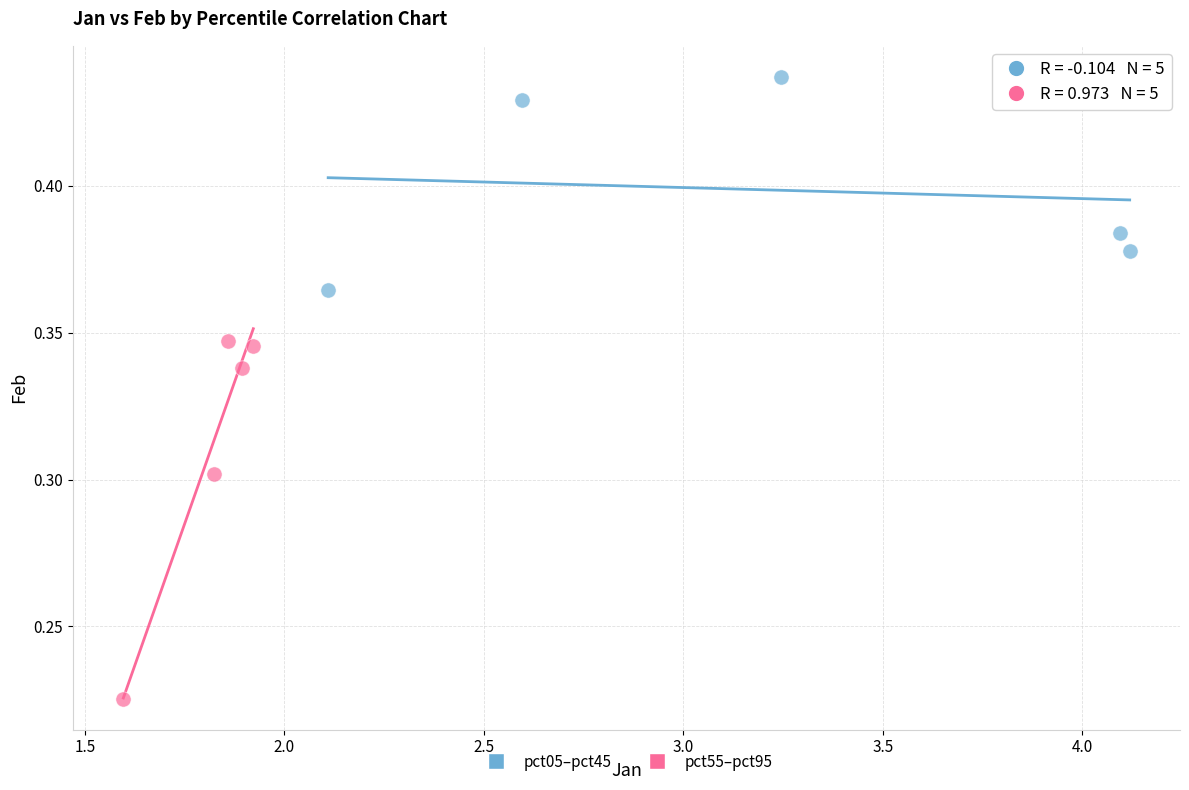

What are all the series names shown in the legend?

pct05–pct45, pct55–pct95